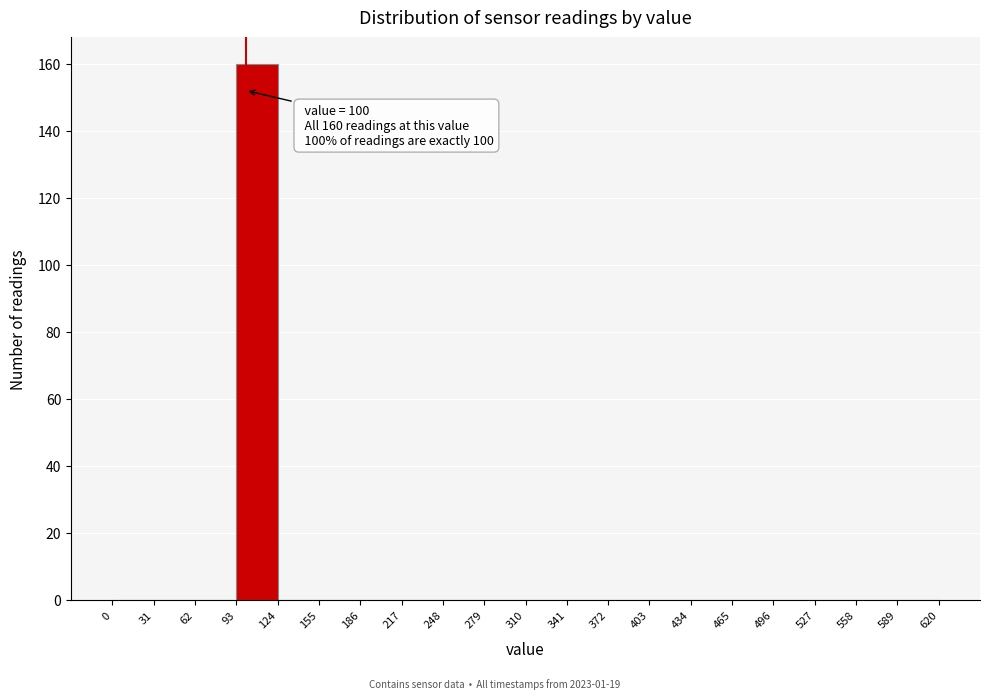

Which range on the x-axis has the tallest bar?

93 to 124